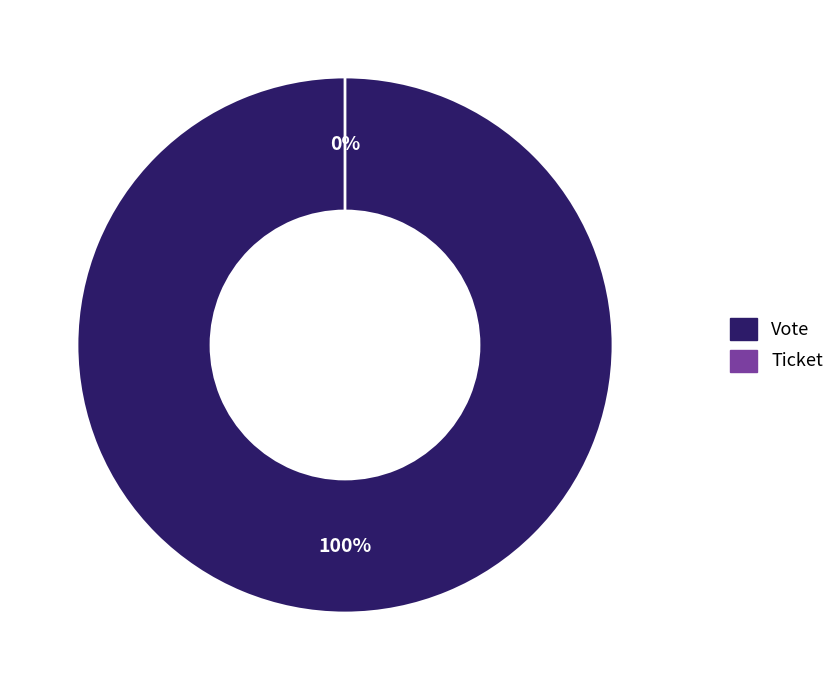

What is the smallest slice in the pie chart?

Ticket